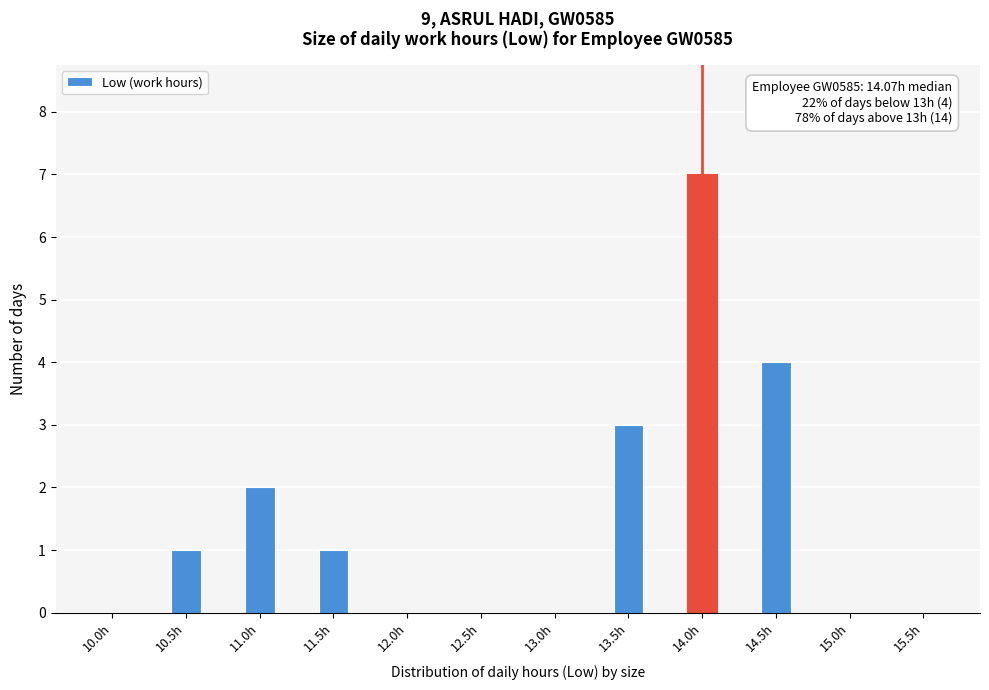

Reading left to right, transcribe all the data shown in this chart.

10.0h=0	10.5h=1	11.0h=2	11.5h=1	12.0h=0	12.5h=0	13.0h=0	13.5h=3	14.0h=7	14.5h=4	15.0h=0	15.5h=0